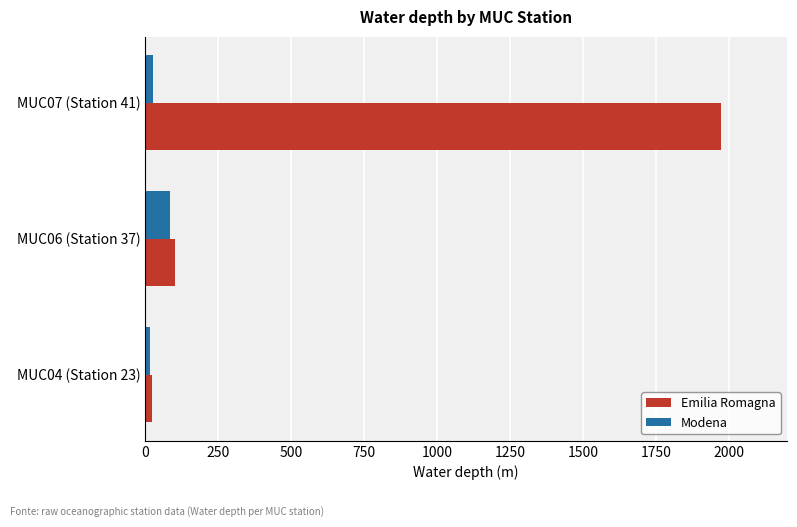

List the series in order of their peak value, highest first.

Emilia Romagna, Modena